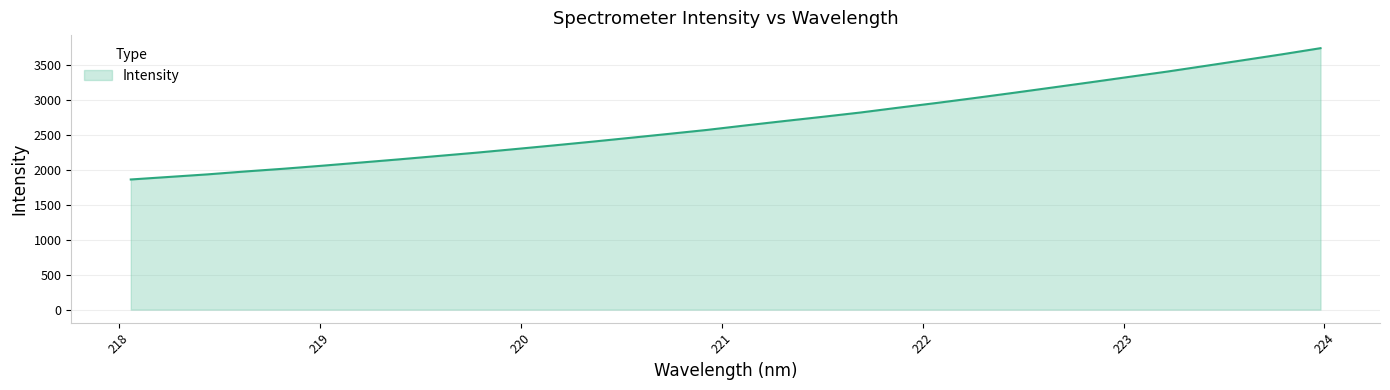

What is the sum of all values?

85480.5